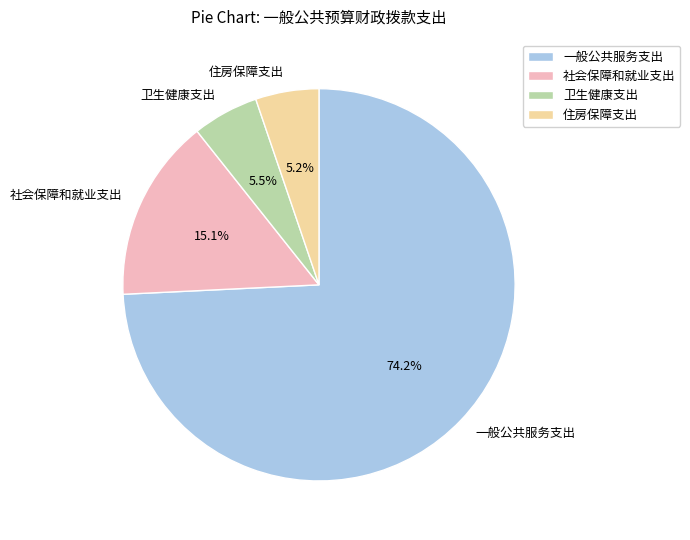

To the nearest percent, what percentage of the pie is 住房保障支出?

5%